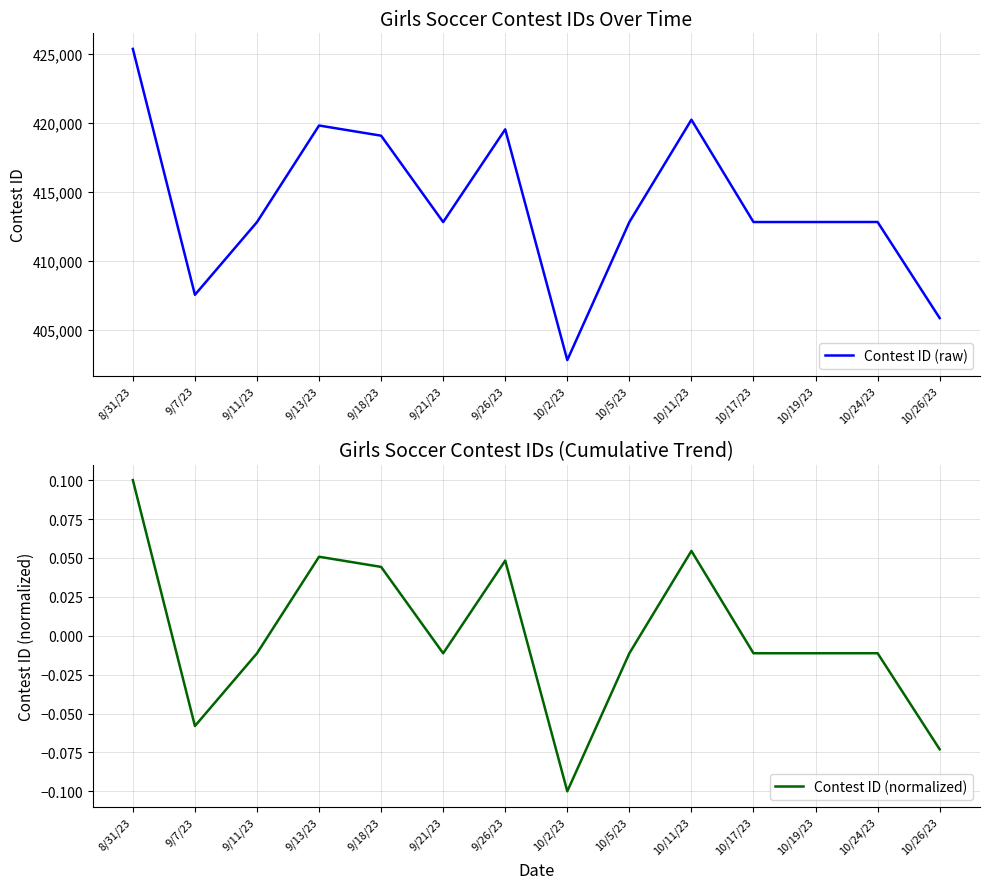

Rank the categories by Contest ID (raw) value from lowest to highest.

10/2/23, 10/26/23, 9/7/23, 9/11/23, 9/21/23, 10/5/23, 10/17/23, 10/19/23, 10/24/23, 9/18/23, 9/26/23, 9/13/23, 10/11/23, 8/31/23